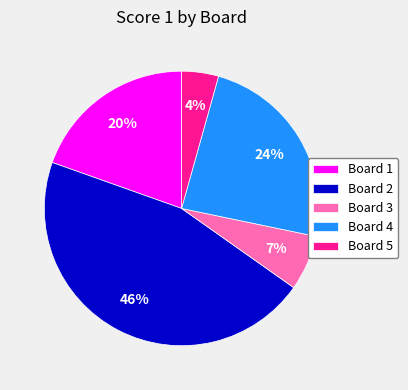

Which category has the smallest portion of the pie?

Board 5